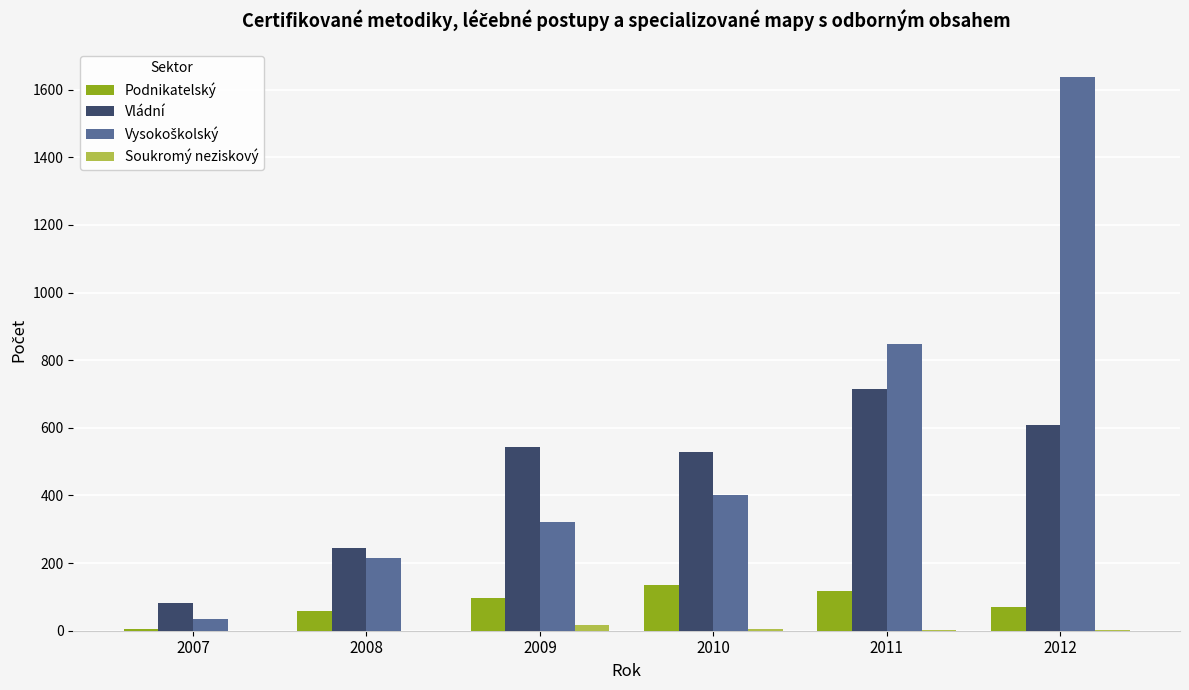

True or false: Podnikatelský has a value of 193 at 2011.

False